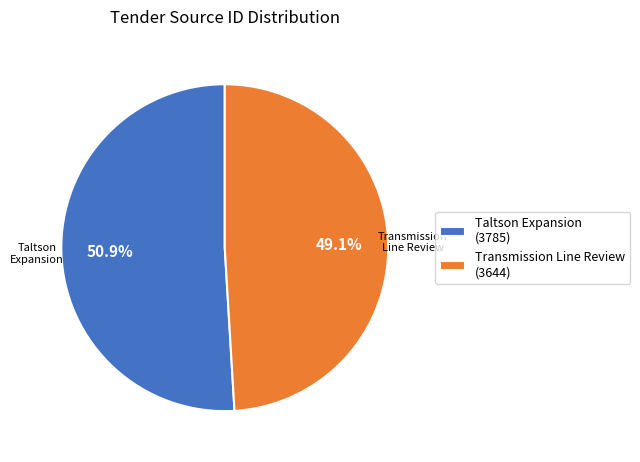

To the nearest percent, what is the average slice percentage?

50%